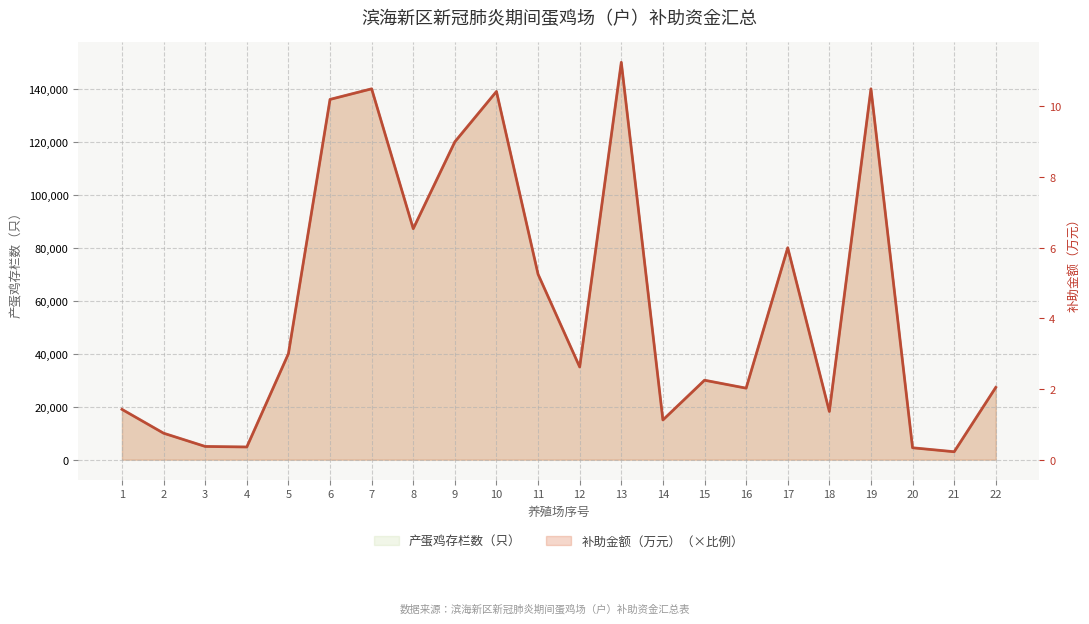

What are all the series names shown in the legend?

产蛋鸡存栏数（只）, 补助金额（万元）